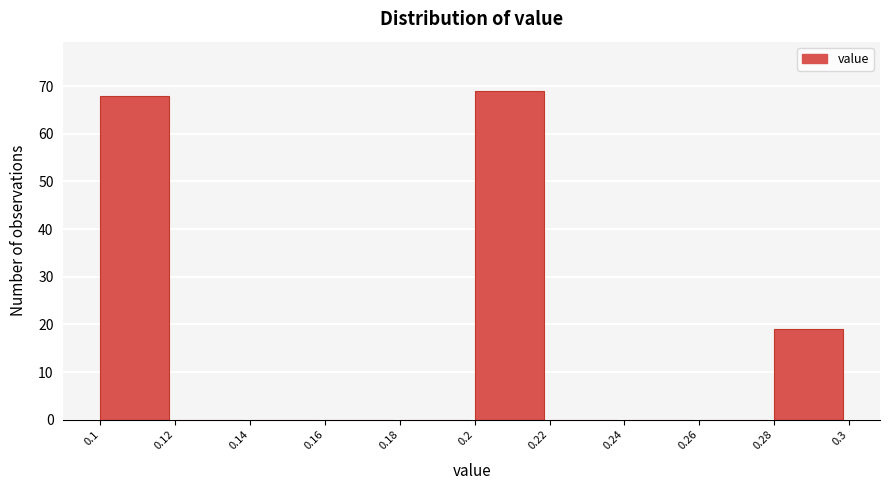

Over which range of the x-axis is the bar tallest?

0.2 to 0.22